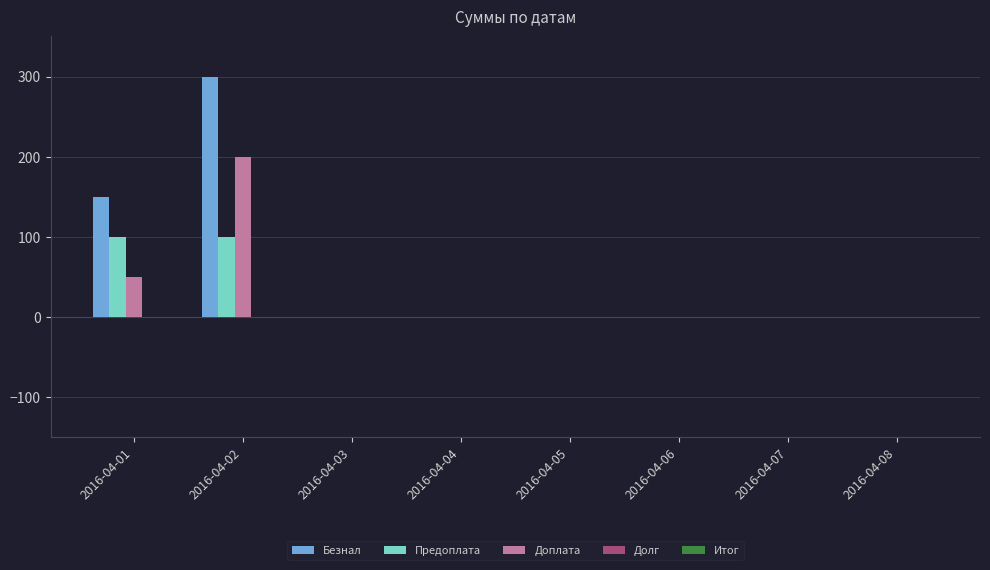

What is the sum of all Доплата values?

250